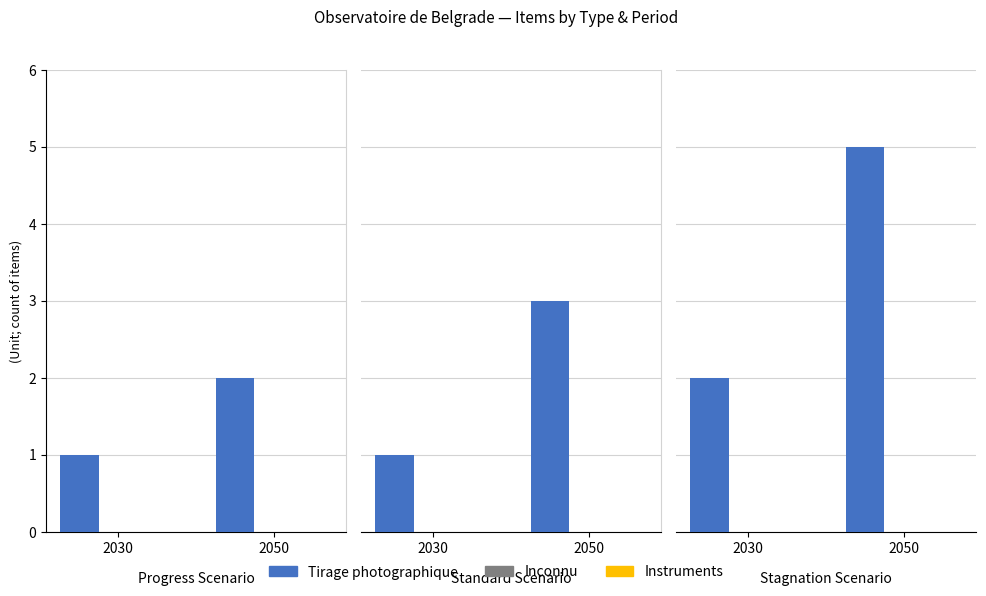

Rank the categories by Tirage photographique value from highest to lowest.

2050, 2030